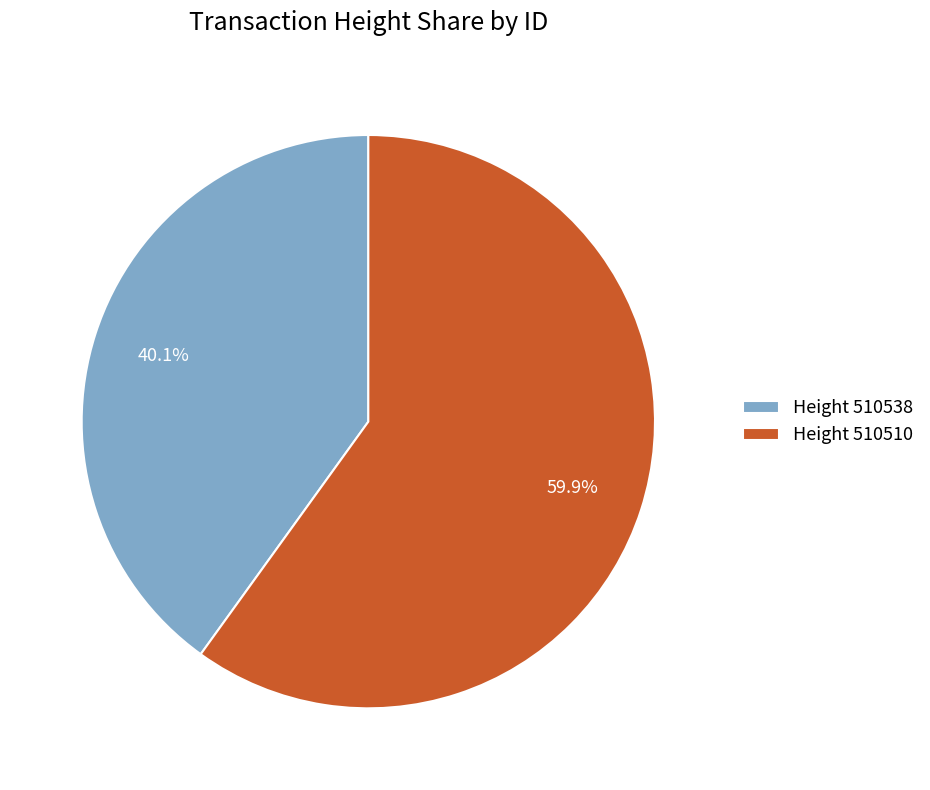

Is the sum of Height 510538 and Height 510510 greater than half?

Yes